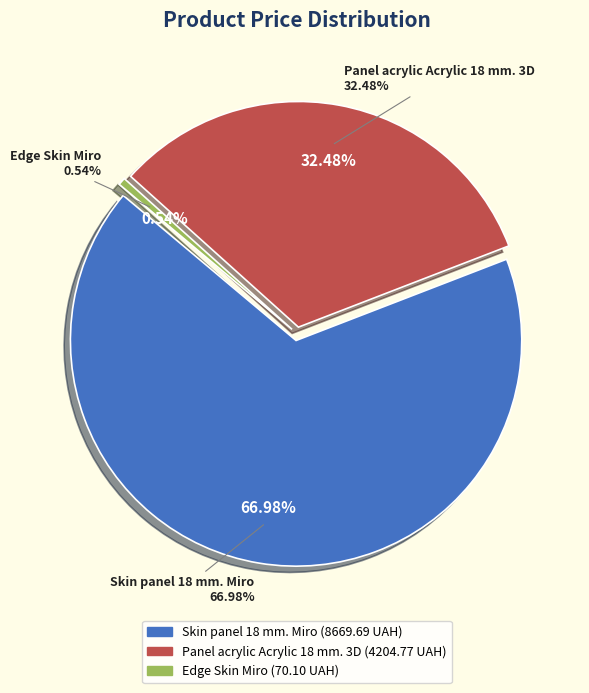

Does any single category account for the majority?

Yes